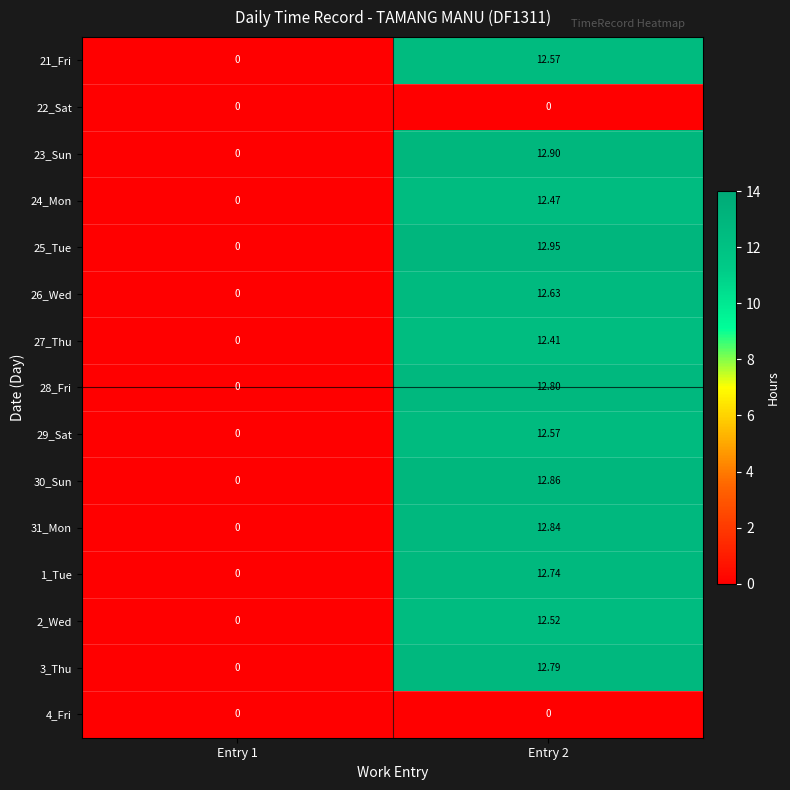

Is the value of 30_Sun at Entry 2 greater than the value of 28_Fri at Entry 1?

Yes